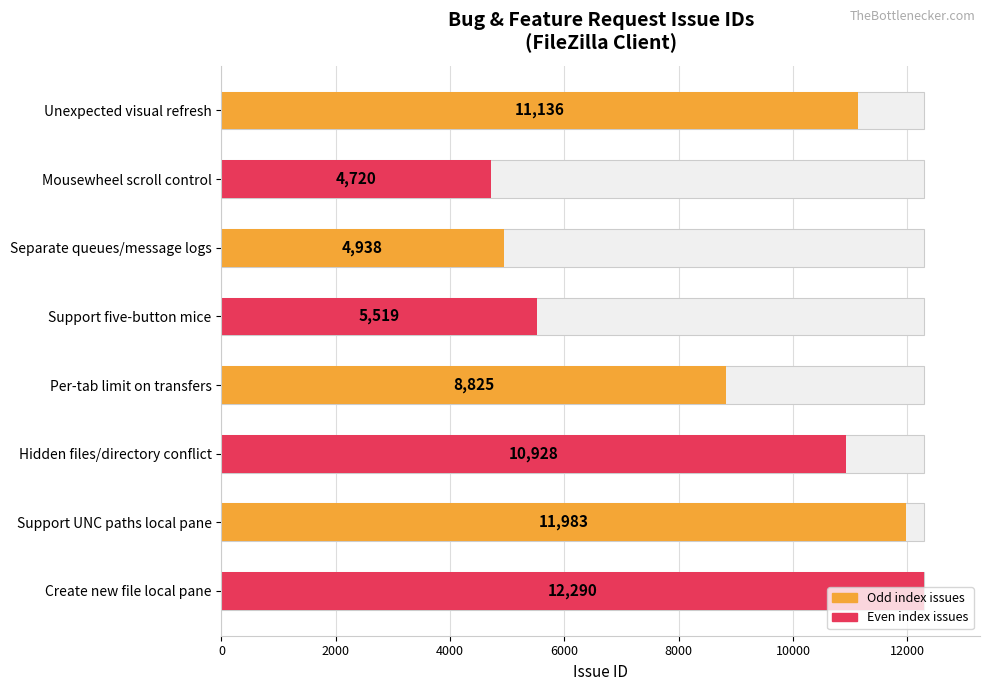

True or false: the data shows 1709 at Mousewheel scroll control.

False